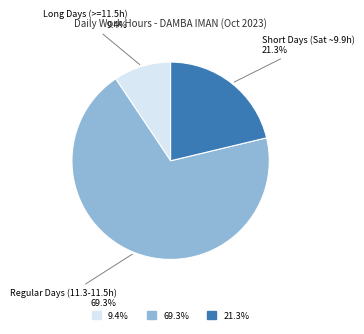

Does any single category account for the majority?

Yes